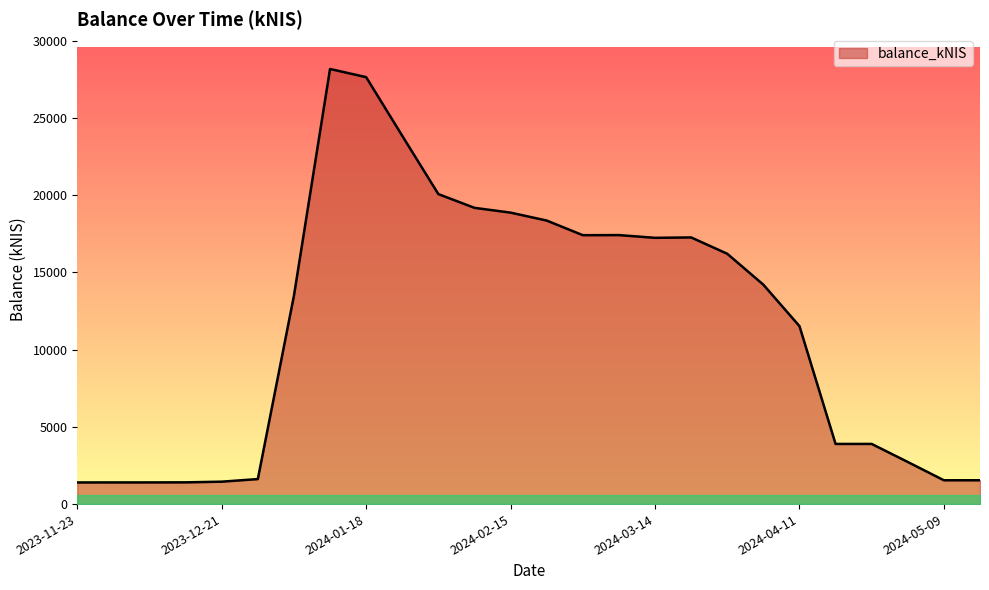

What is the difference between the maximum and minimum values?

26772.0